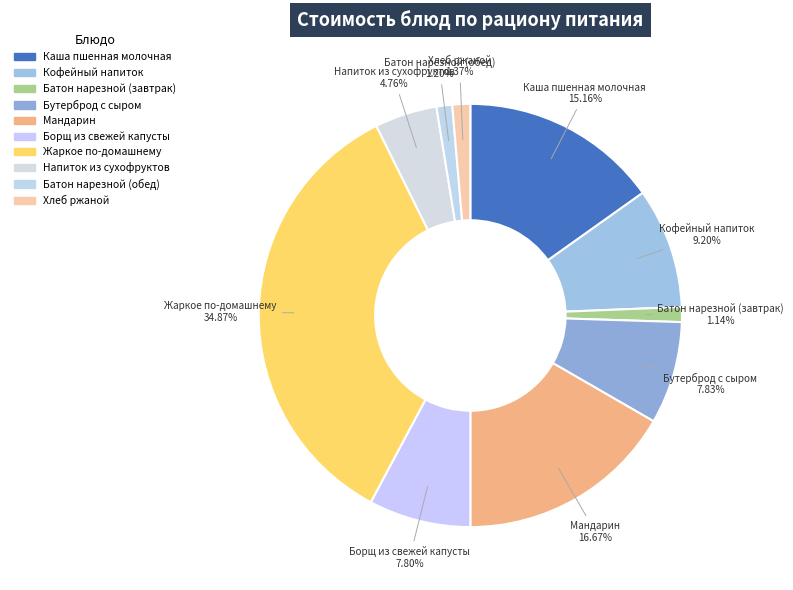

How many slices are in this pie chart?

10